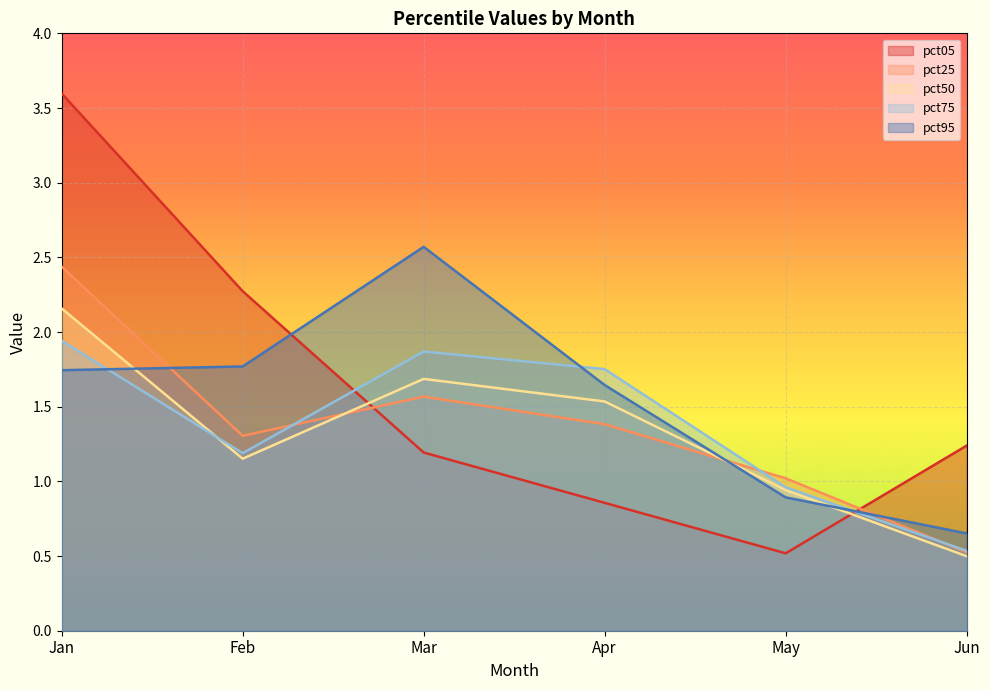

What is the value of the pct25 point at the 1st from the left?

2.4